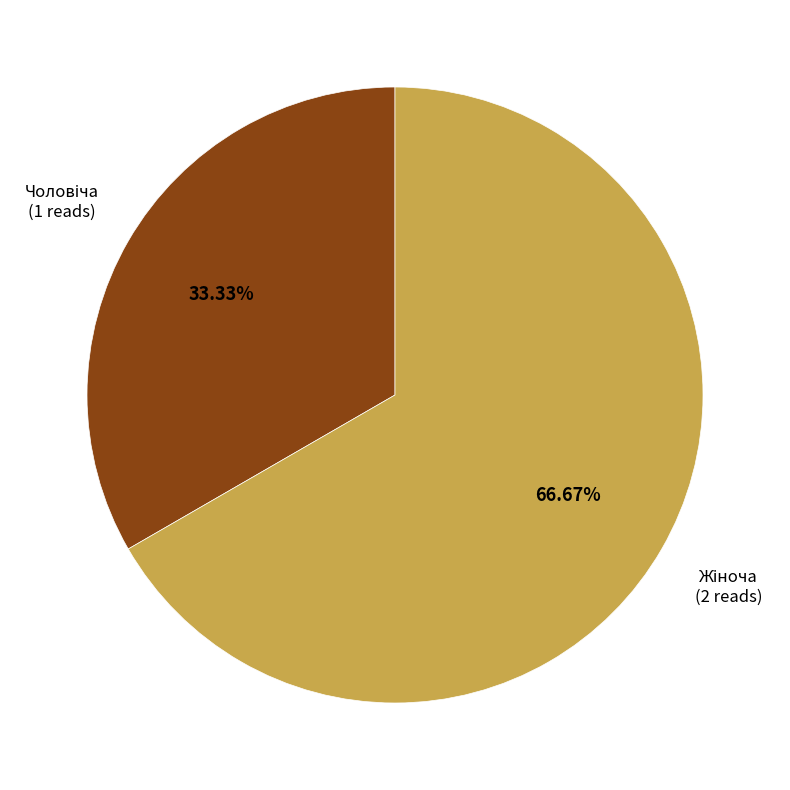

Is there a majority slice in this chart?

Yes